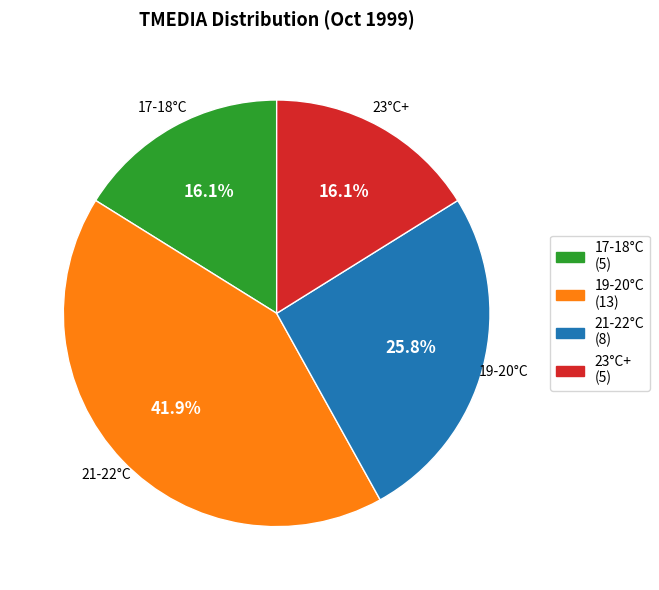

Is there a majority slice in this chart?

No